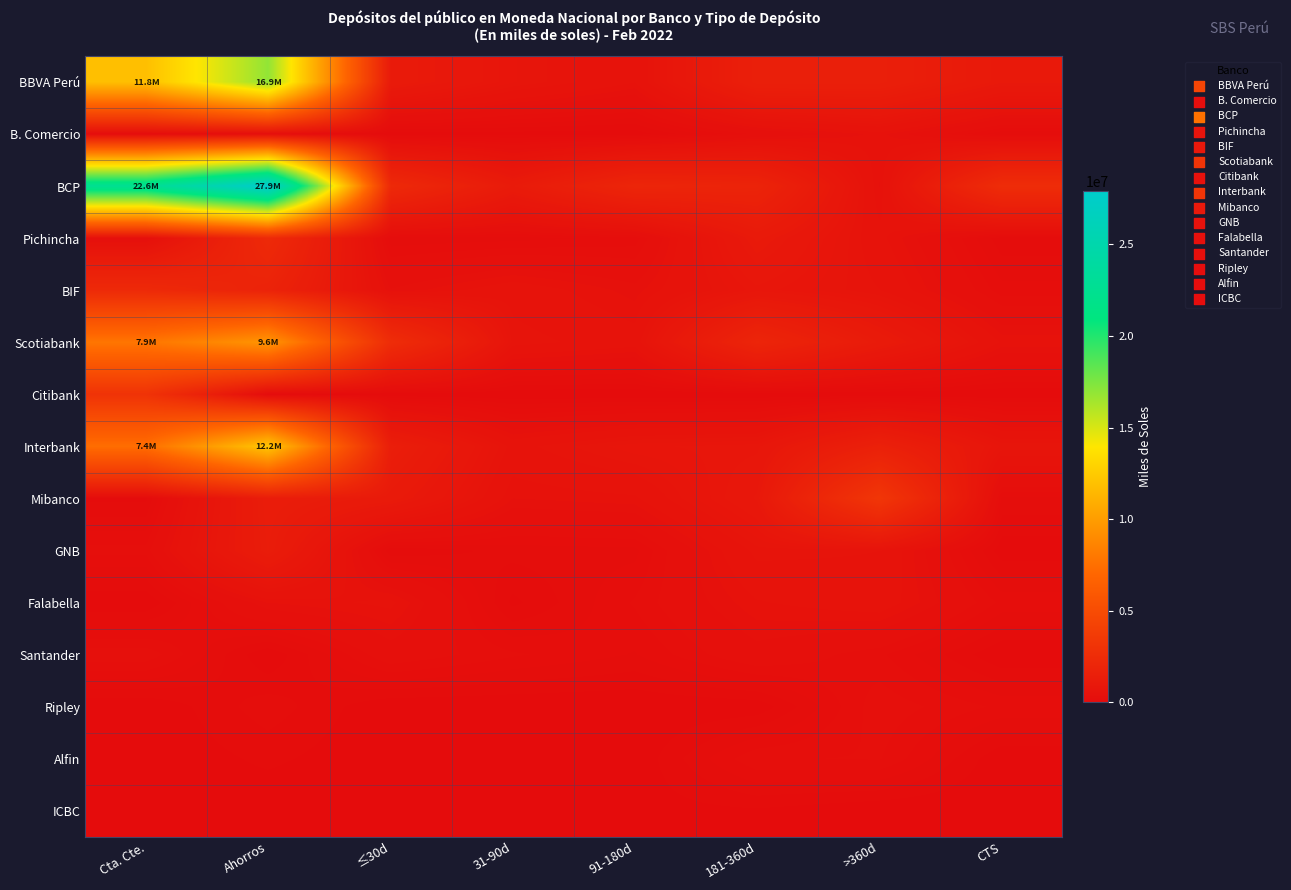

What is the total value across all series at Cta. Cte.?

56070337.3